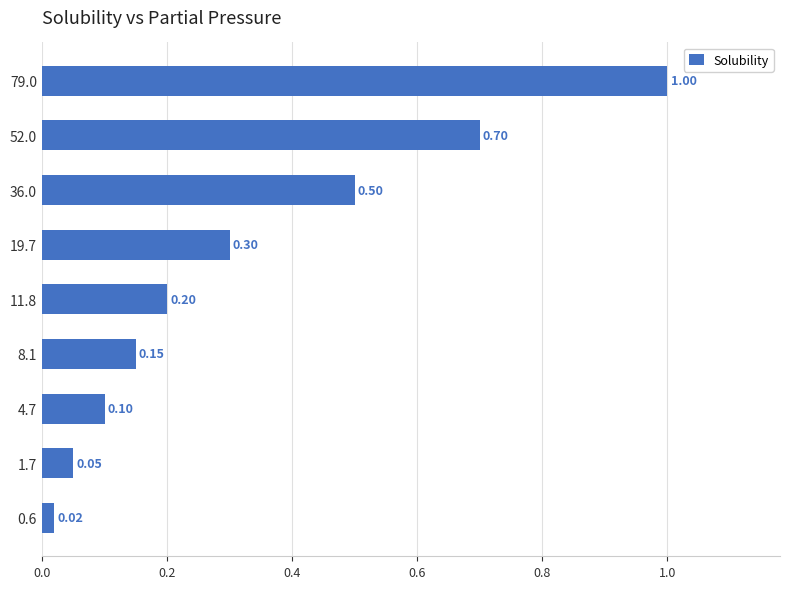

What is the difference between the maximum and minimum values?

1.0